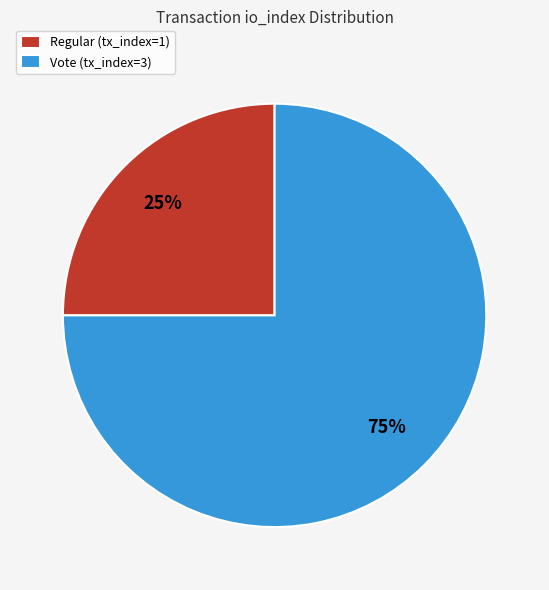

Do Vote (tx_index=3) and Regular (tx_index=1) together represent more than half of the pie?

Yes